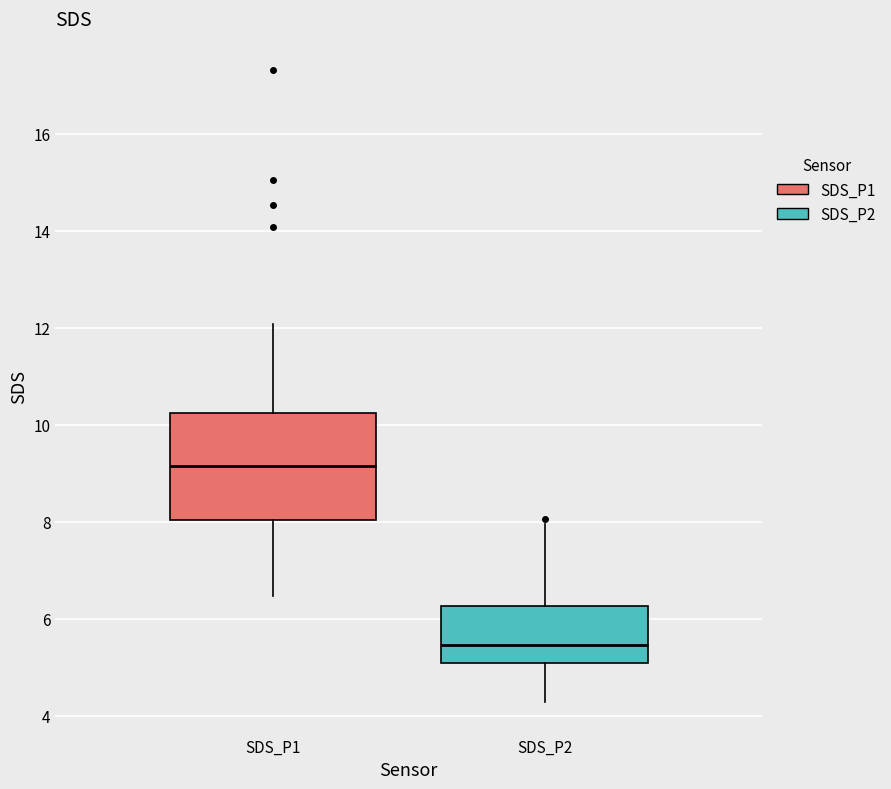

Reading left to right, transcribe this box plot: for each box, give where its median line is, the range the box spans, and where its two whiskers end, as read against the y-axis. The values are not printed on the chart, so give them approximately, as read against the axis.

SDS_P1: median 9.2, box 8.0 to 10.2, whiskers 6.4 to 12.0
SDS_P2: median 5.4, box 5.0 to 6.2, whiskers 4.2 to 8.0